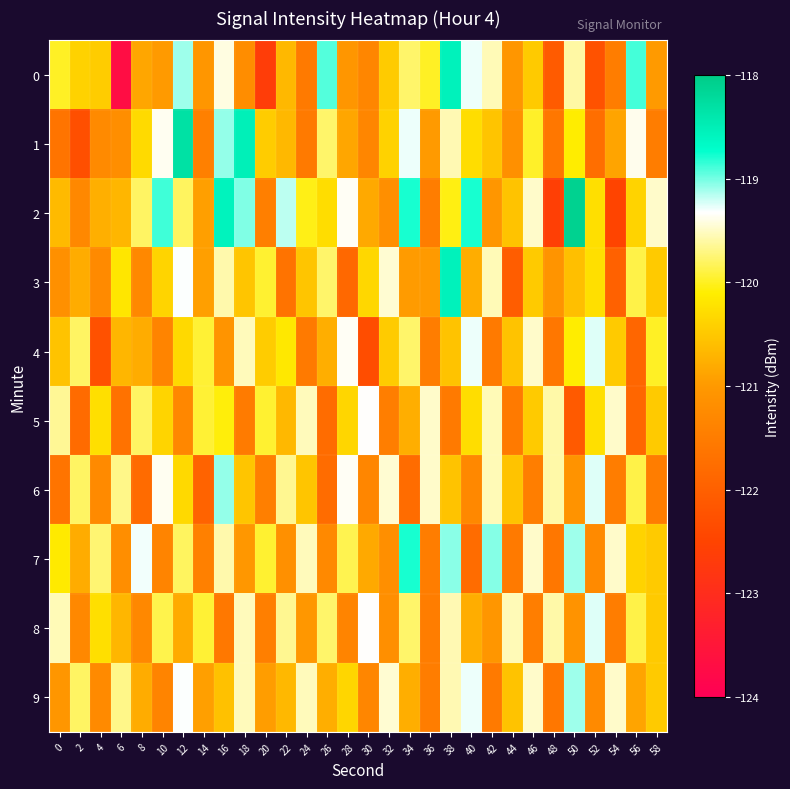

What is the smallest value displayed?

-123.7